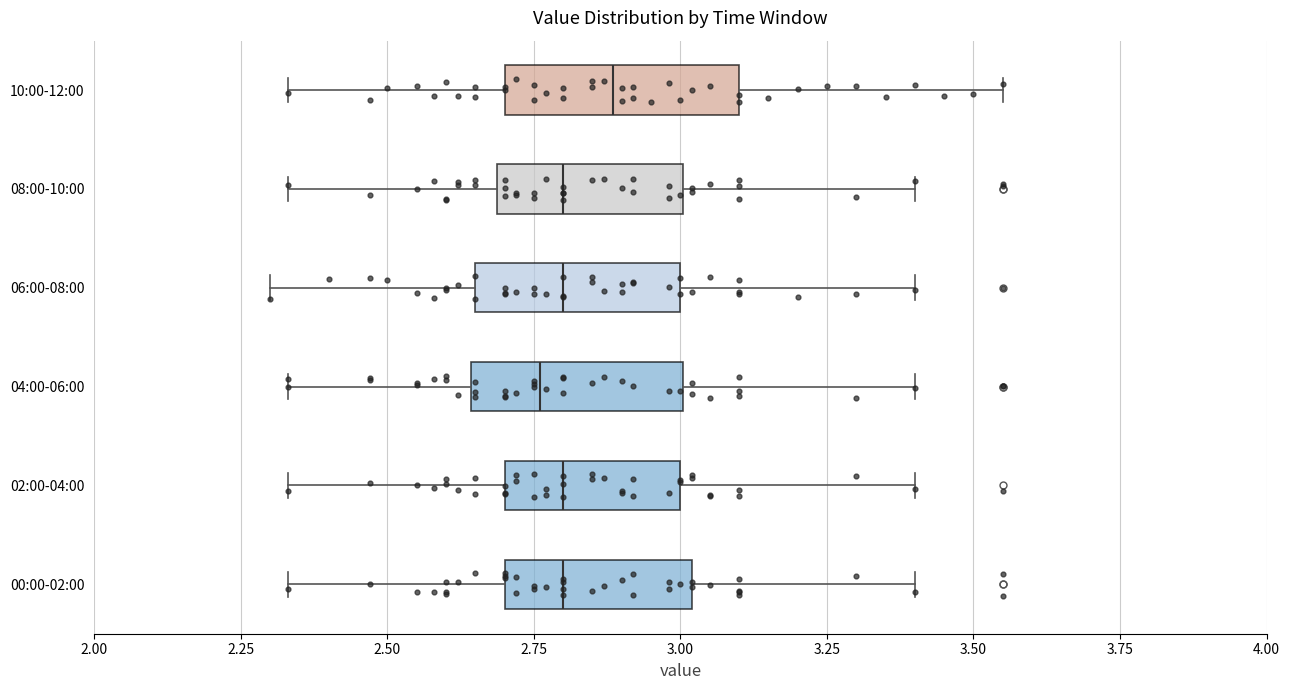

Where does the left whisker of the box for 10:00-12:00 end on the x-axis? The values are not printed on the chart, so give them approximately, as read against the axis.

2.35